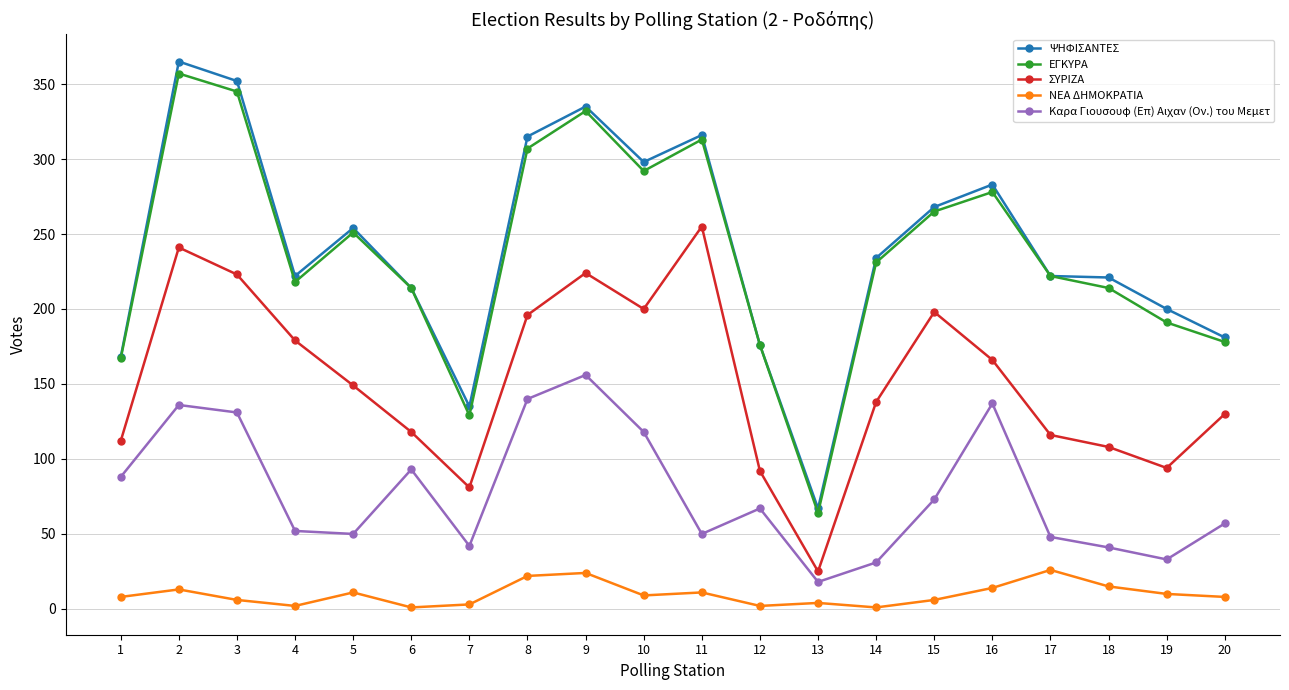

What is the sum of all ΝΕΑ ΔΗΜΟΚΡΑΤΙΑ values?

196